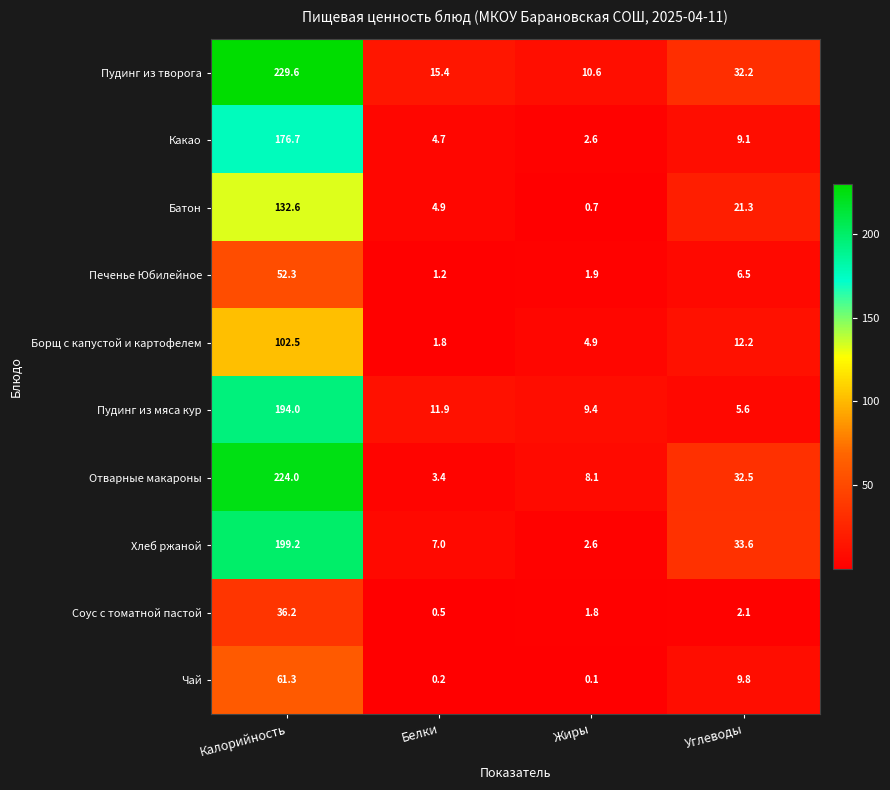

Is the value of Хлеб ржаной at Белки greater than the value of Пудинг из мяса кур at Жиры?

No